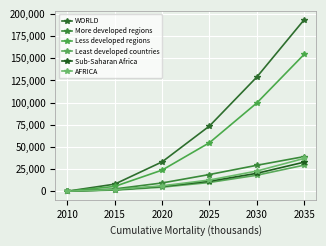

True or false: Less developed regions and Least developed countries cross at least once.

False